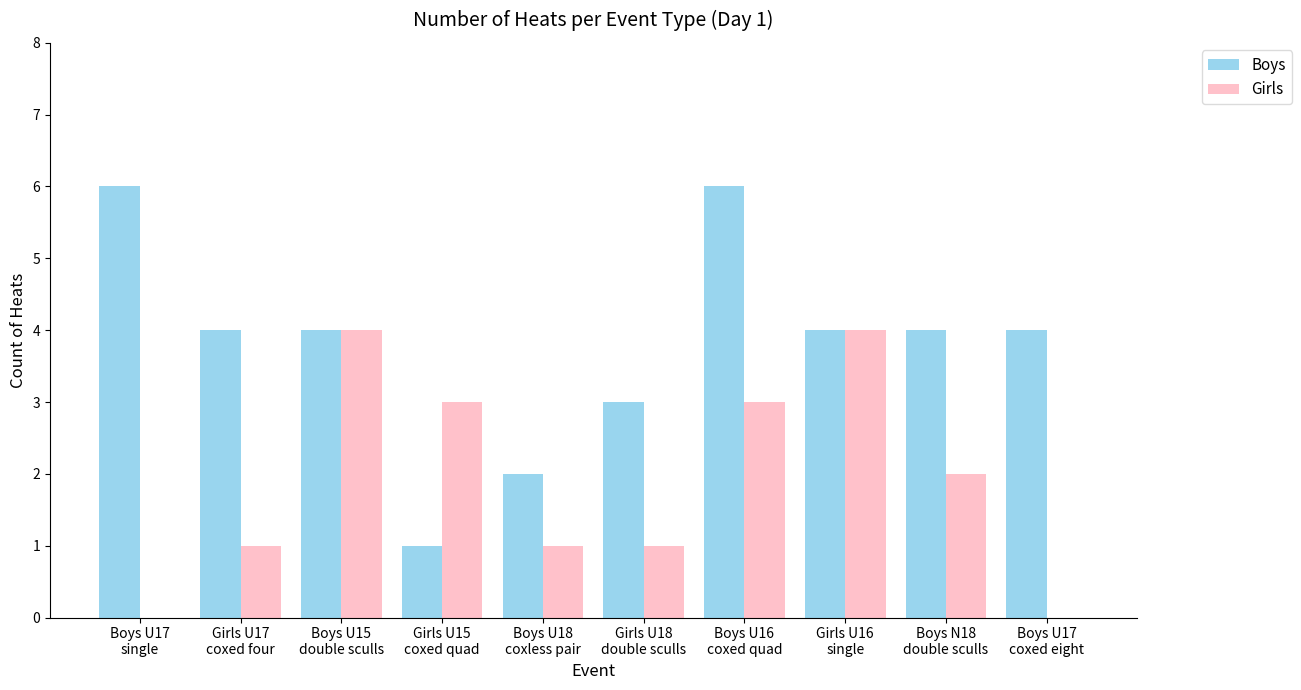

Which series has the largest total across all categories?

Boys